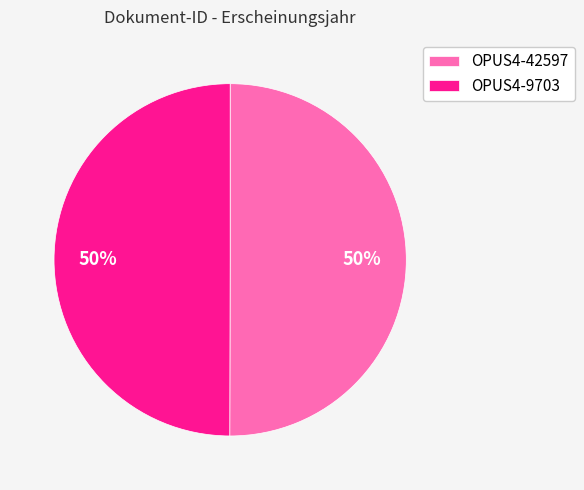

To the nearest percent, what percentage of the pie is OPUS4-42597?

50%